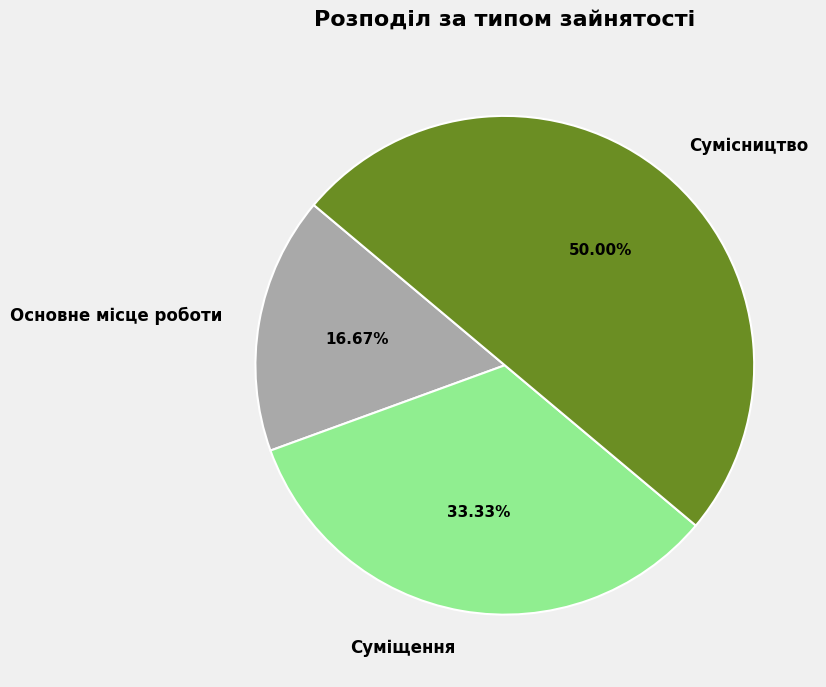

What percentage is the Сумісництво slice, to the nearest percent?

50%